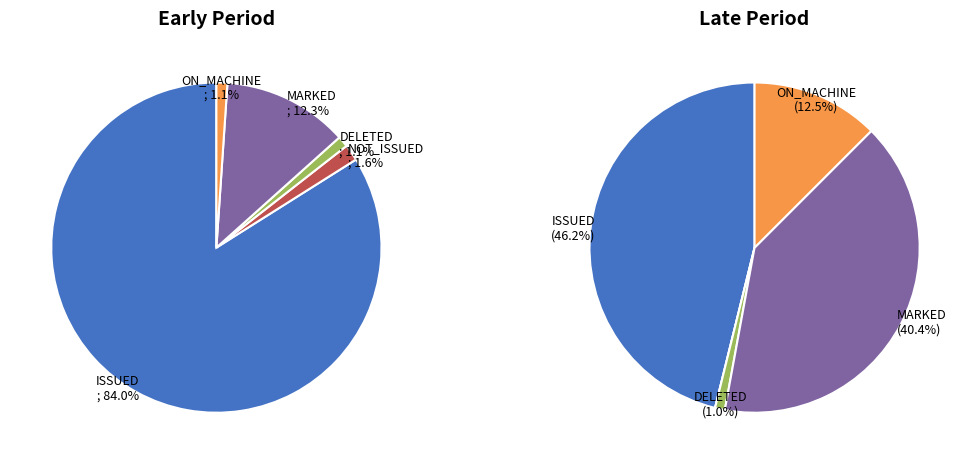

Do NOT_ISSUED and 9 together represent more than half of the pie?

No